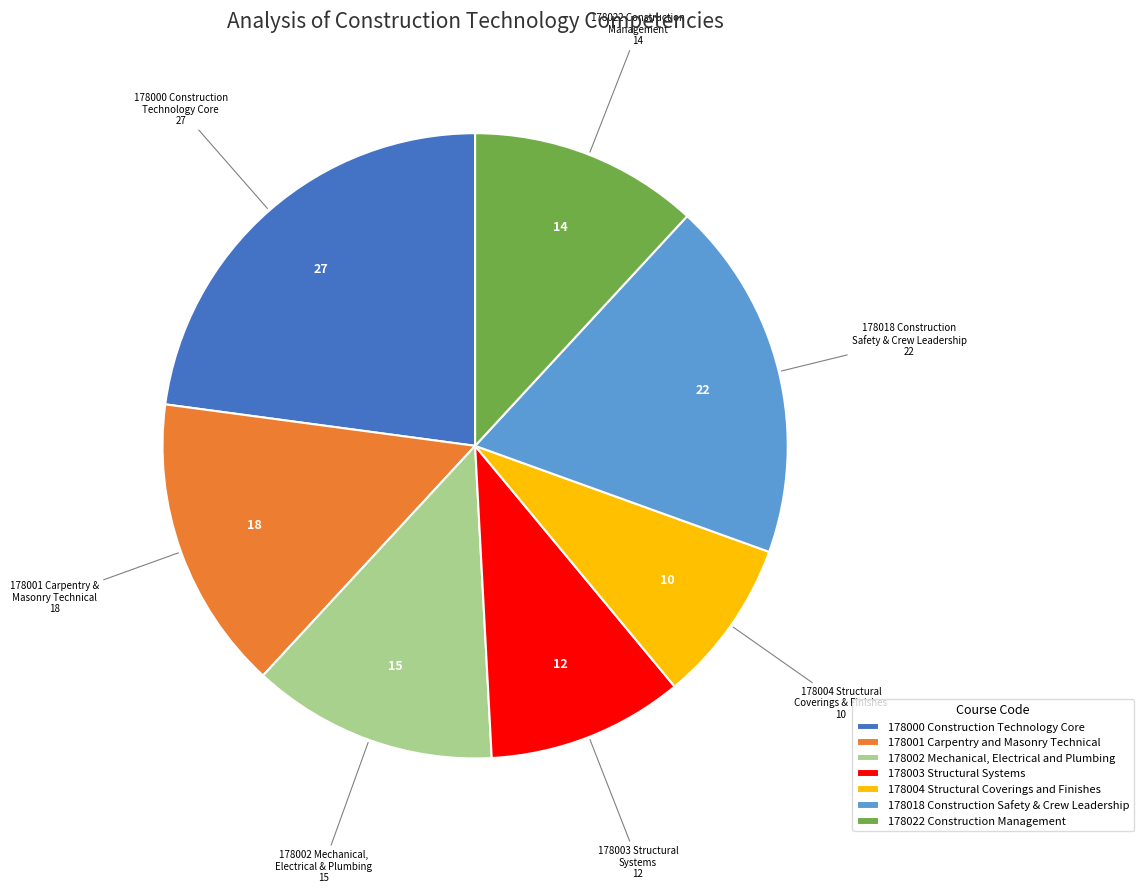

How many segments does this pie chart have?

7